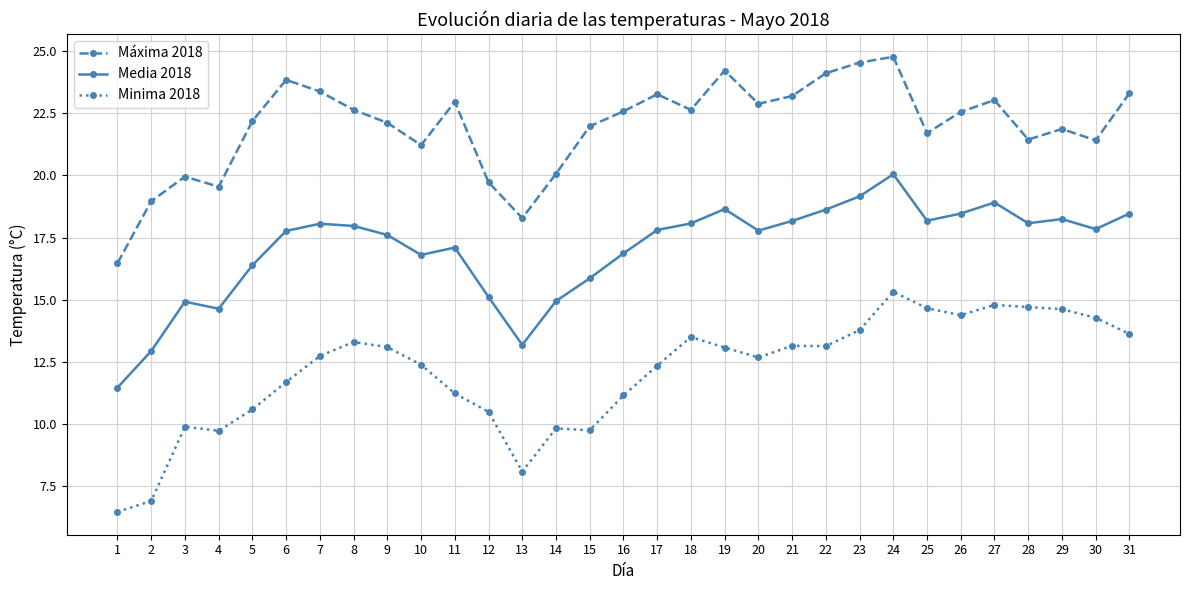

What are all the series names shown in the legend?

Máxima 2018, Media 2018, Minima 2018